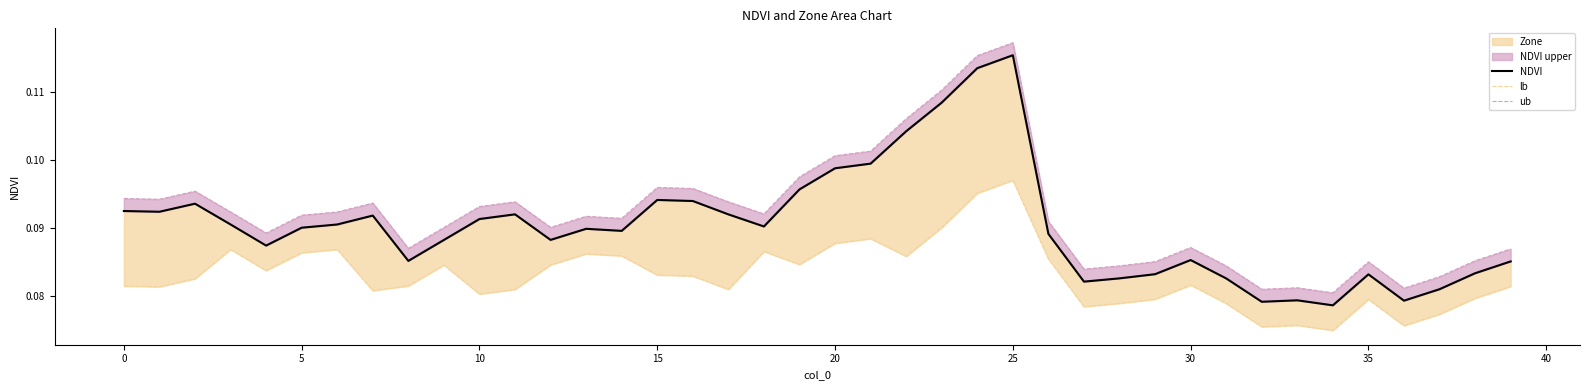

What is the sum of the NDVI values at 32 and 17?

0.2